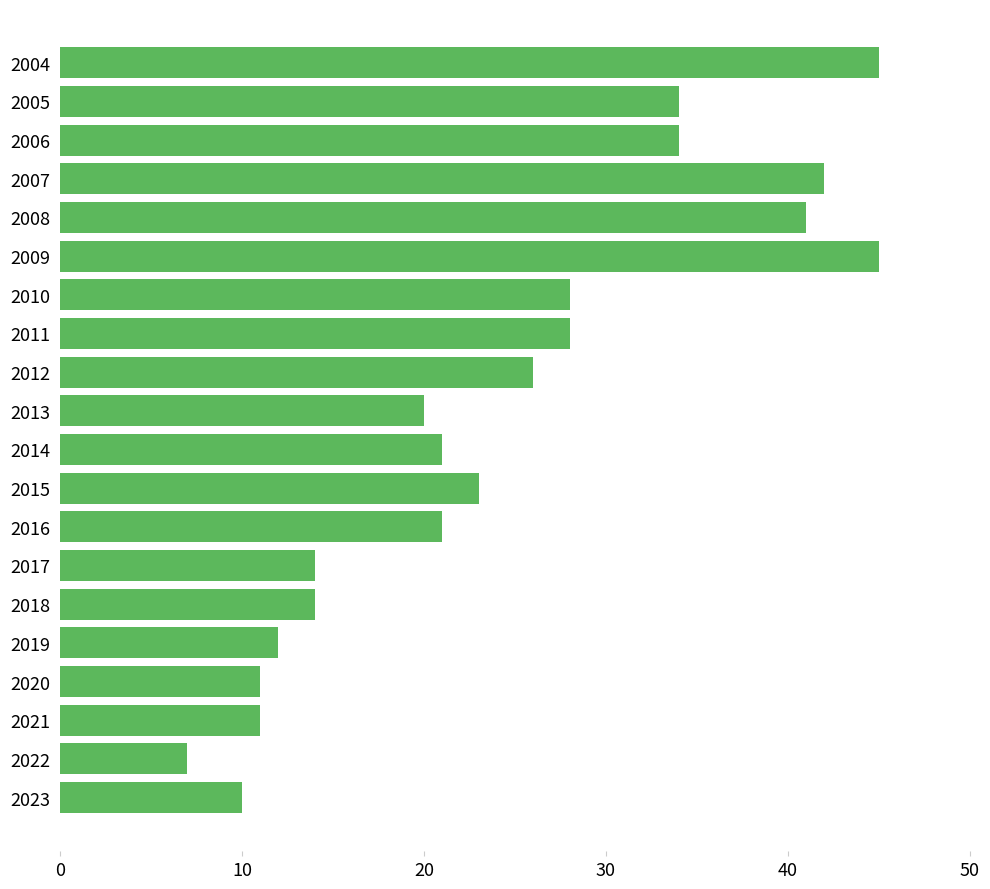

Reading bottom to top, what are all the values shown in this chart?

2023=10	2022=7	2021=11	2020=11	2019=12	2018=14	2017=14	2016=21	2015=23	2014=21	2013=20	2012=26	2011=28	2010=28	2009=45	2008=41	2007=42	2006=34	2005=34	2004=45